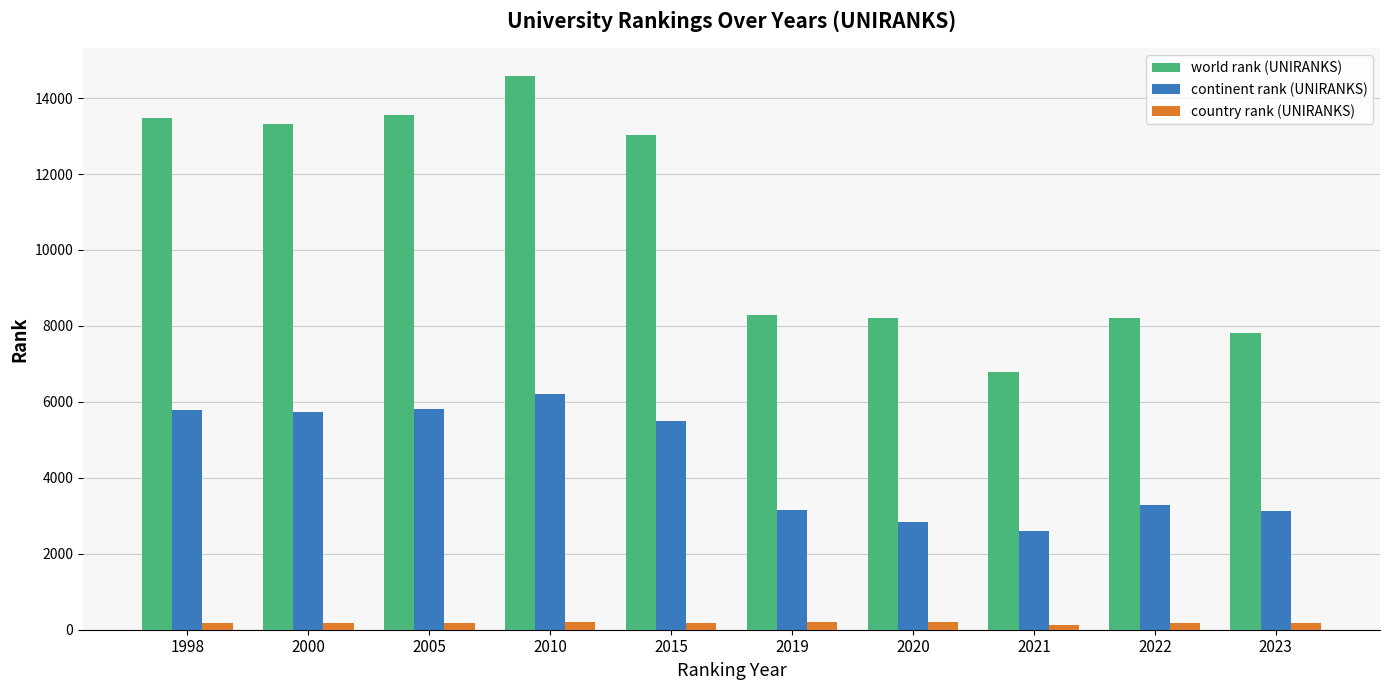

What is the value of the continent rank (UNIRANKS) bar at the 6th from the left?

3158